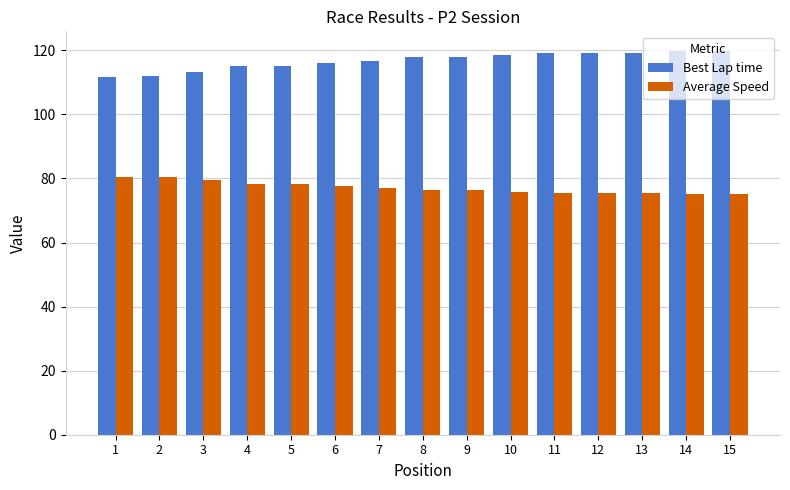

What is the minimum value shown in the chart?

75.0